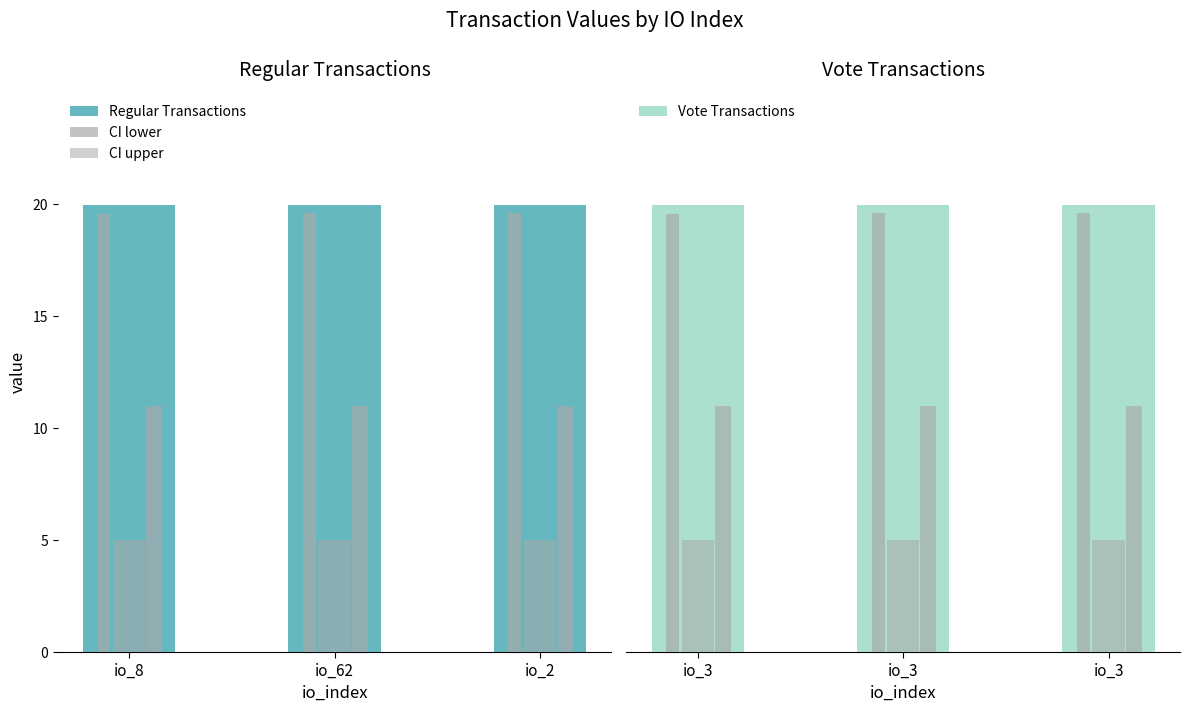

What is the value of the Regular Transactions bar at the 2nd from the left?

20.0